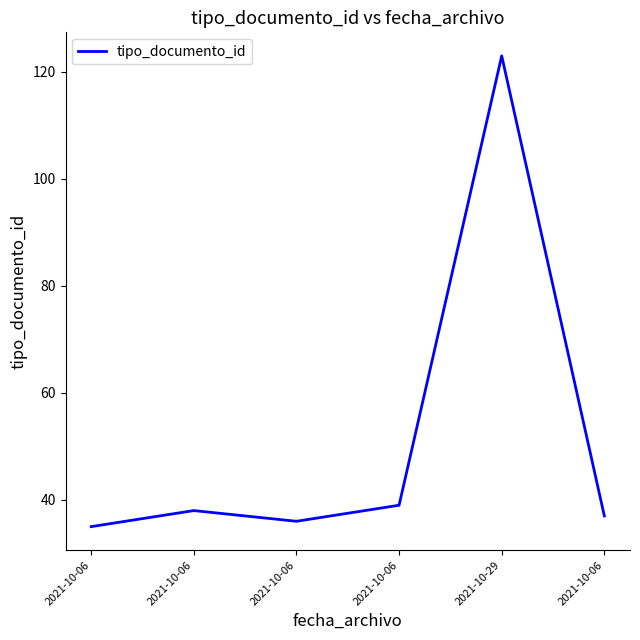

What is the difference between the values at 2021-10-06 and 2021-10-06?

4